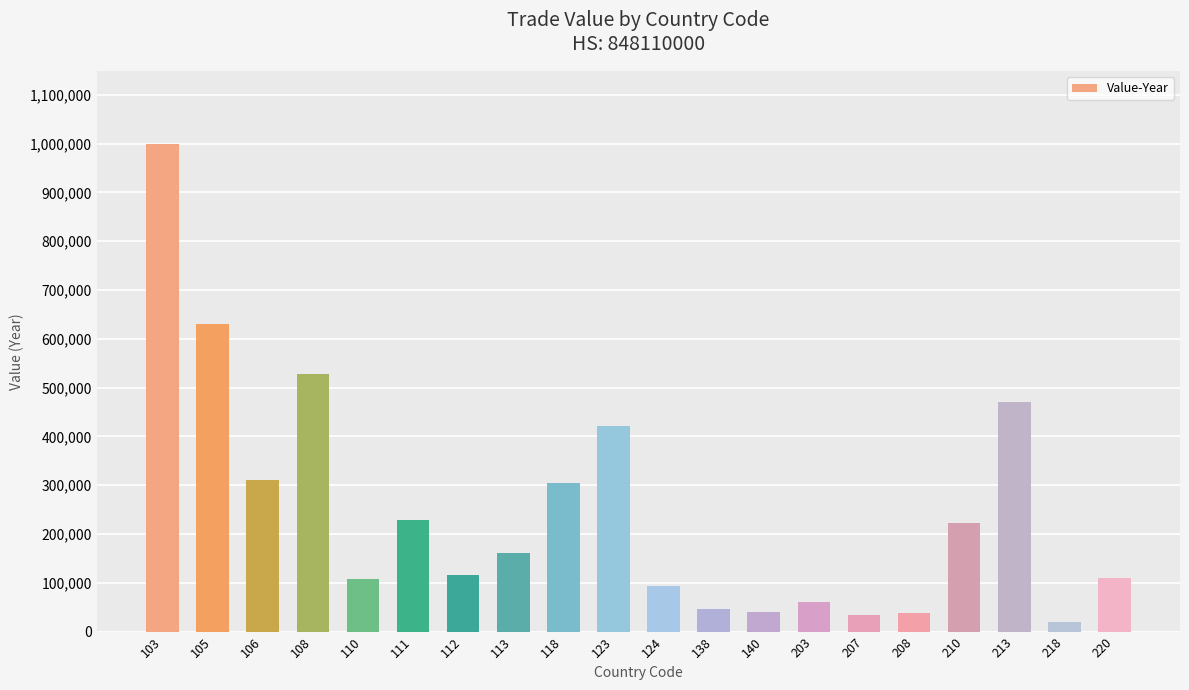

Between 110 and 108, which is larger?

108